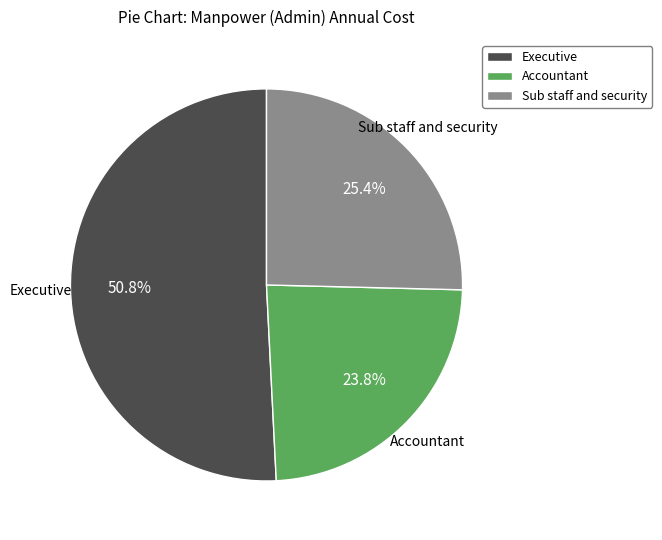

Rank the categories by value from highest to lowest.

Executive, Sub staff and security, Accountant